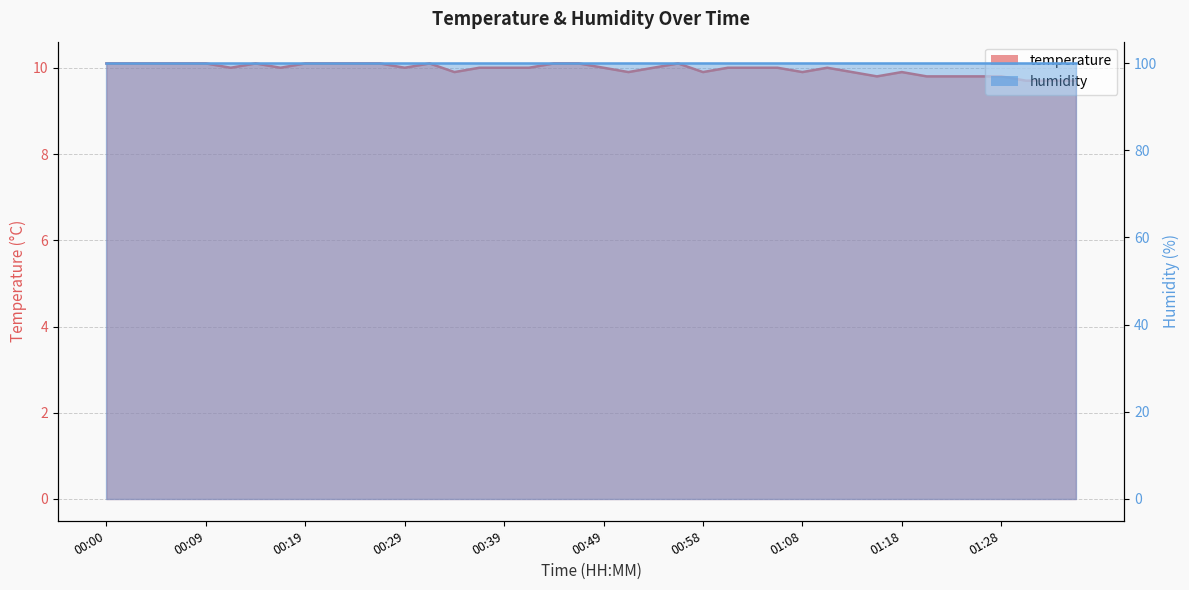

How many points are lower than both their immediate neighbors (excluding endpoints)?

8